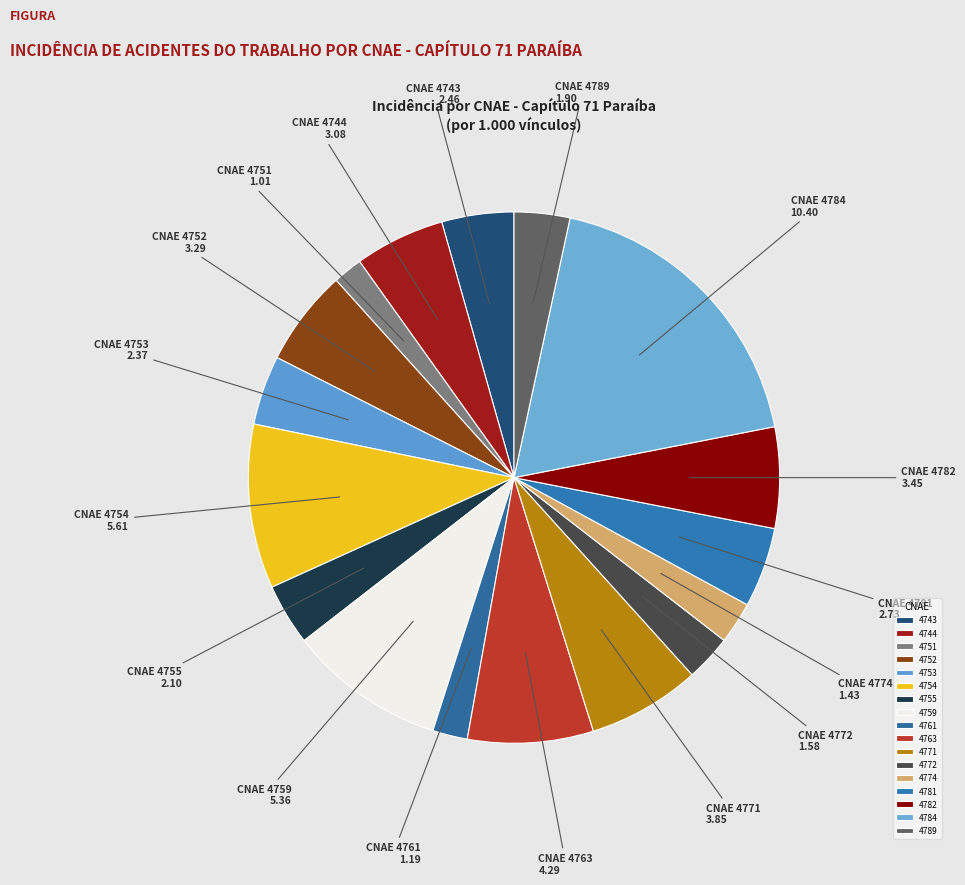

Is there a majority slice in this chart?

No